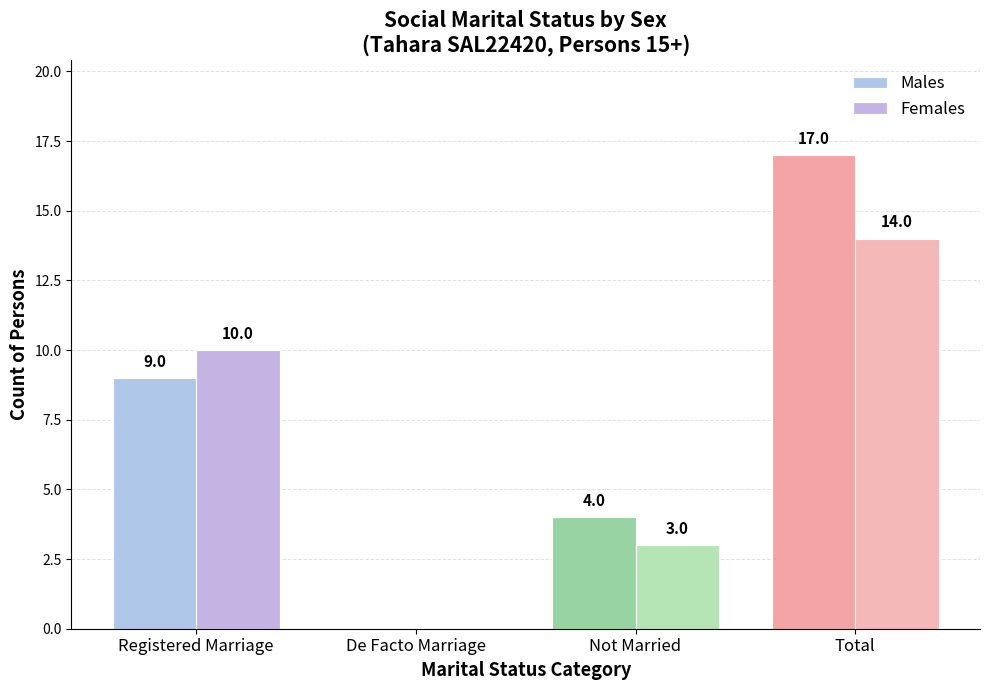

How many groups of bars are there?

4